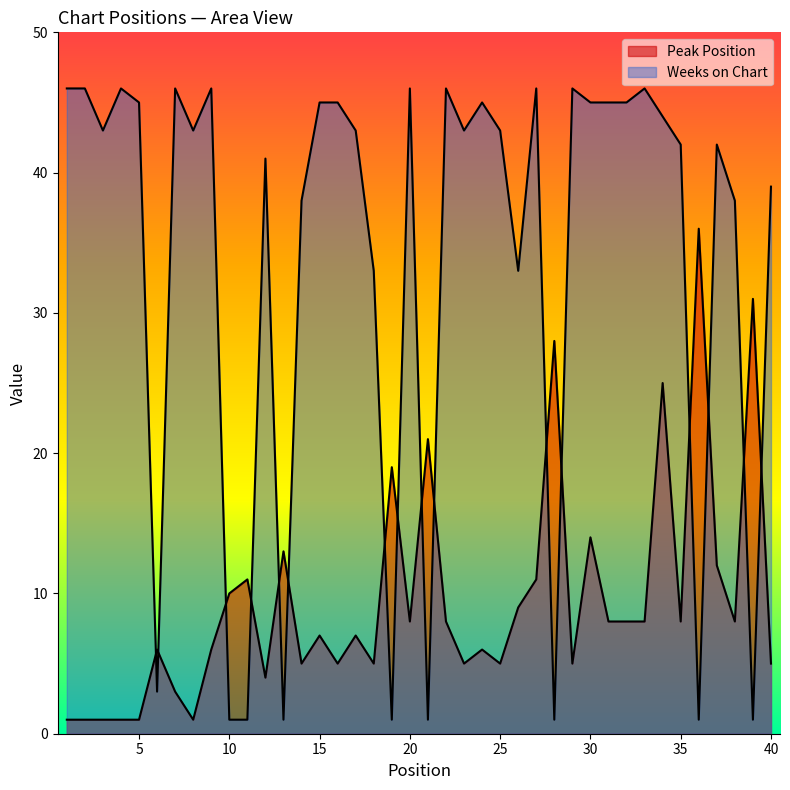

In Peak Position, how many points are higher than both neighbors (excluding endpoints)?

13